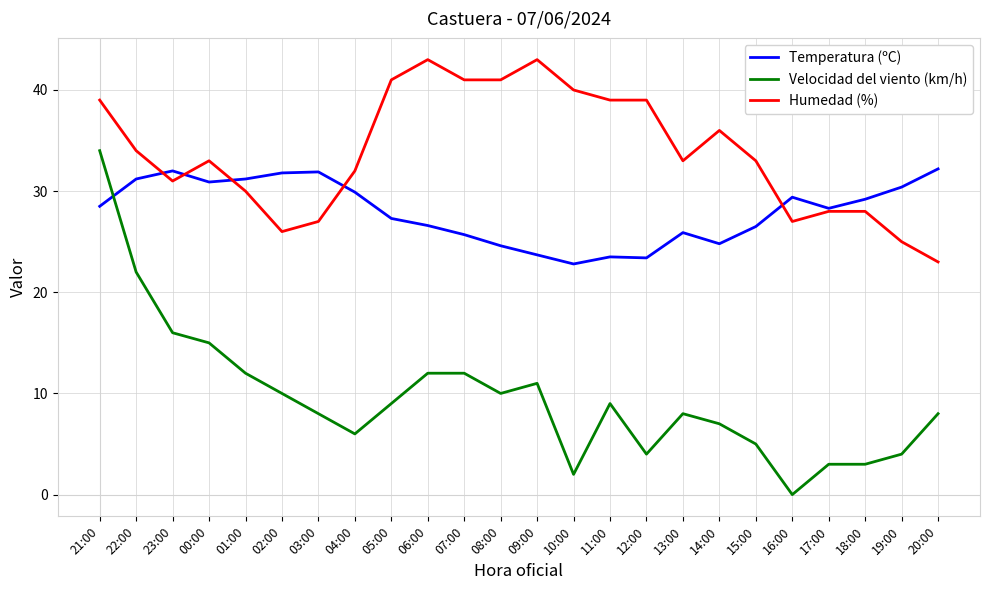

True or false: Velocidad del viento (km/h) has more than 1 points higher than both neighbors.

True